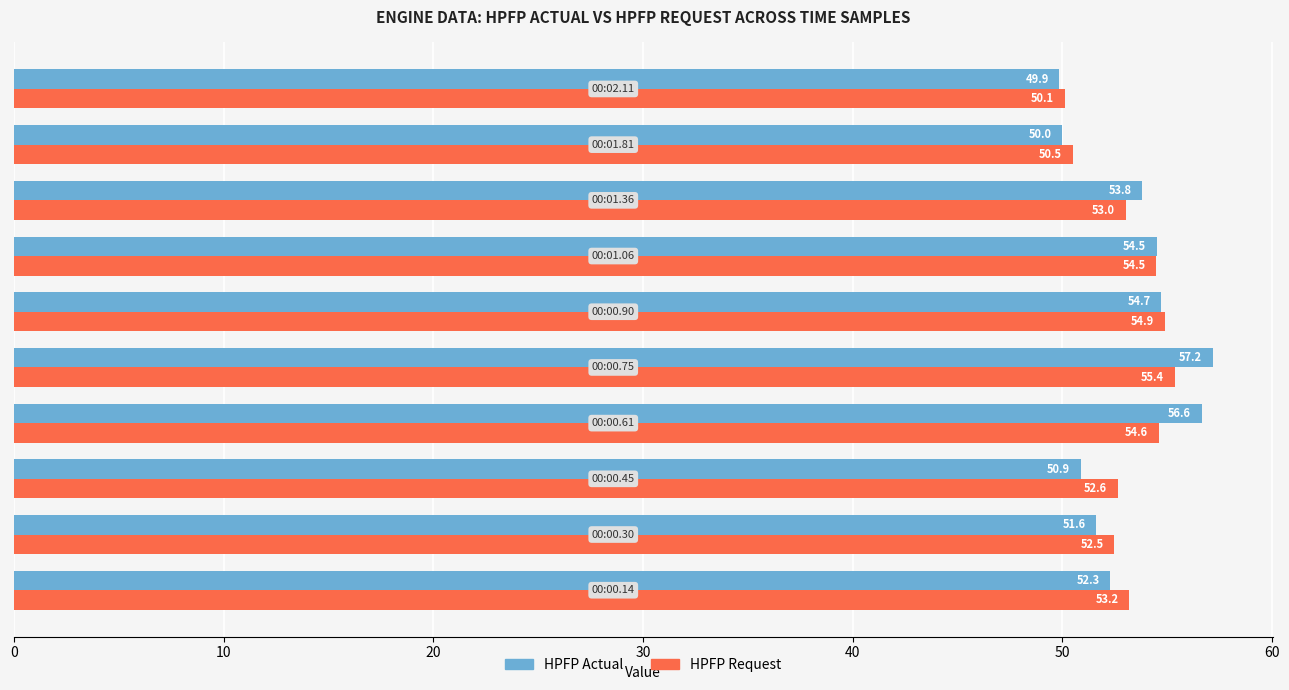

Which series has the largest total across all categories?

HPFP Actual